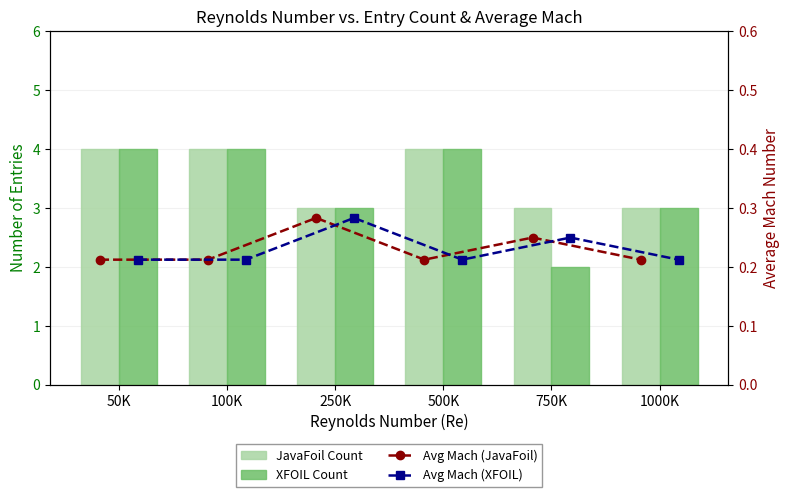

Is it true that XFOIL Count equals 5.7 at 50K?

False